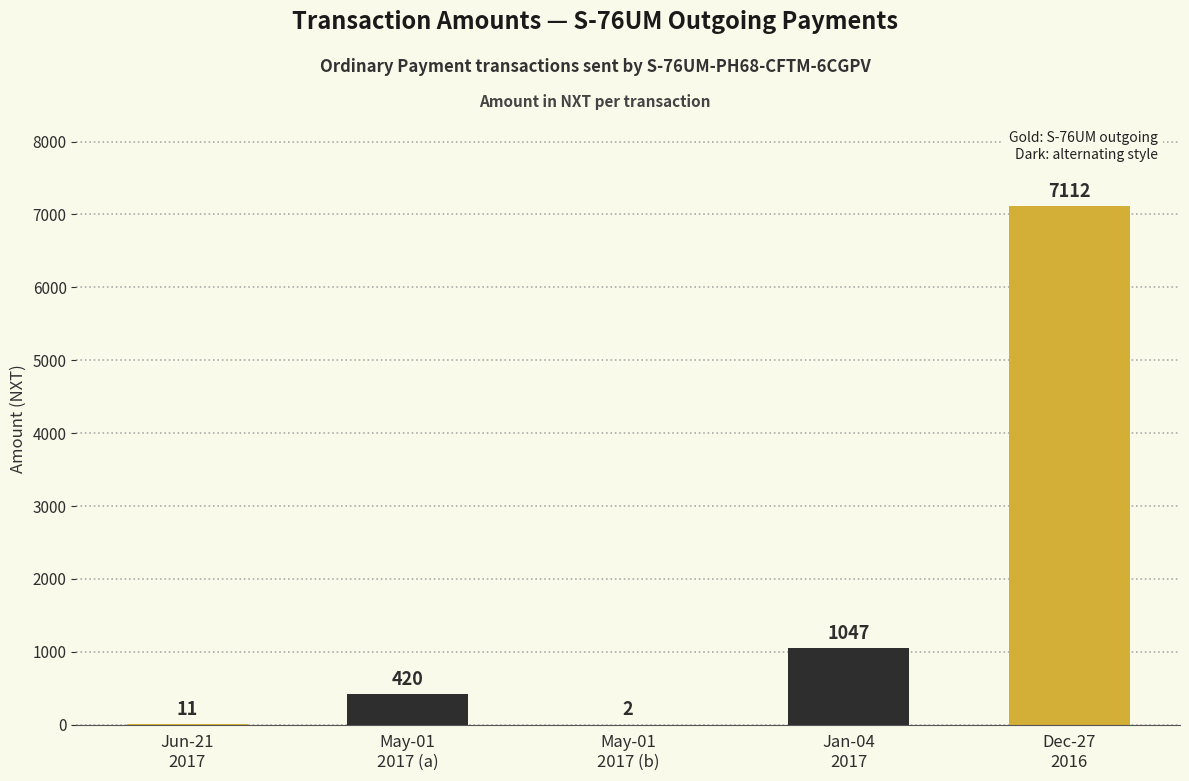

Count the number of categories in the chart.

5